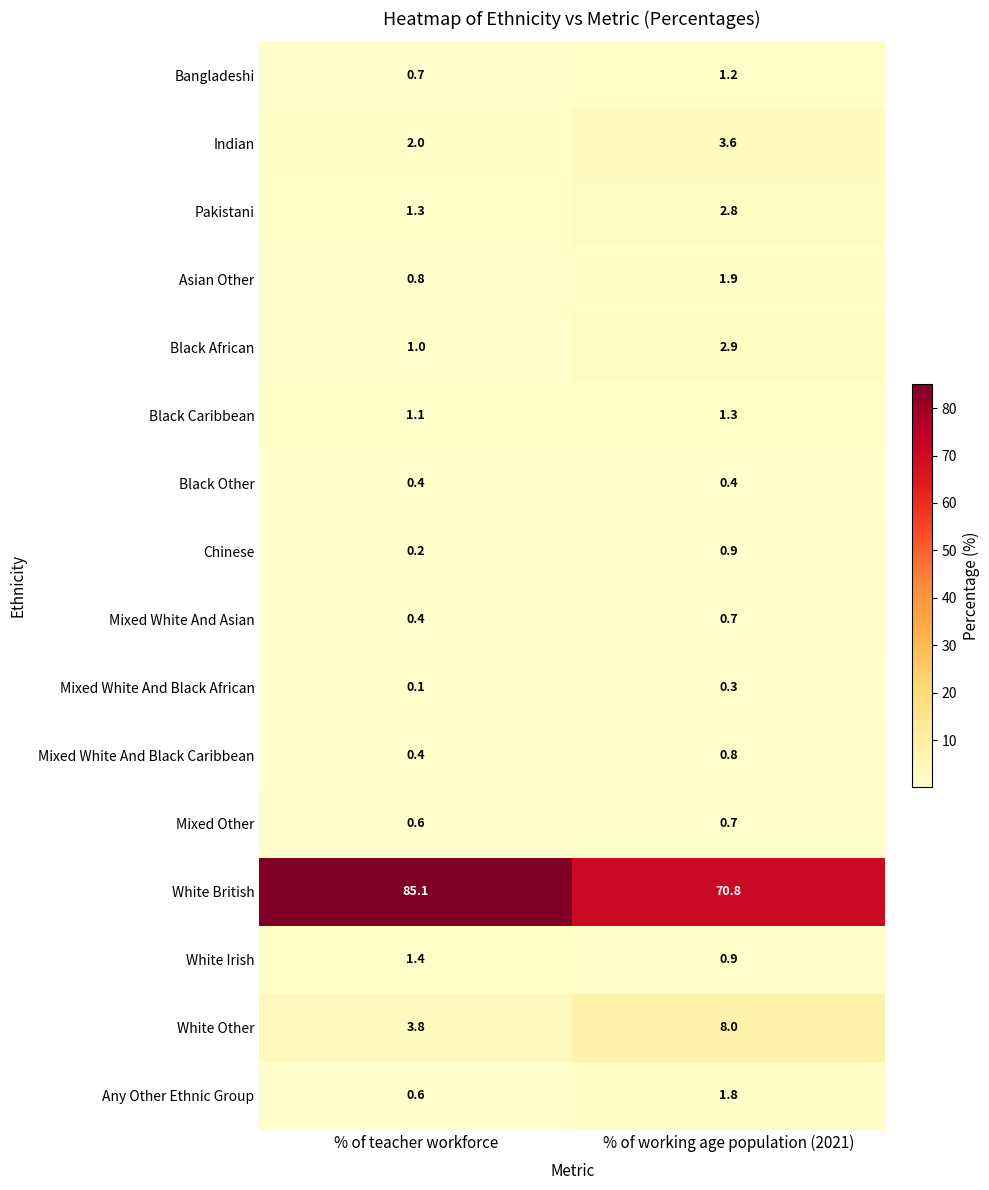

Where is Asian Other nearest to the value 1?

% of teacher workforce